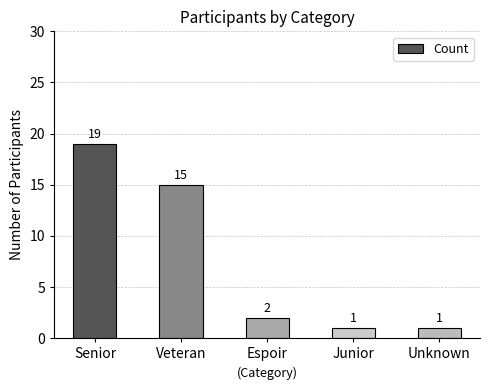

The value at Veteran is 4. True or false?

False